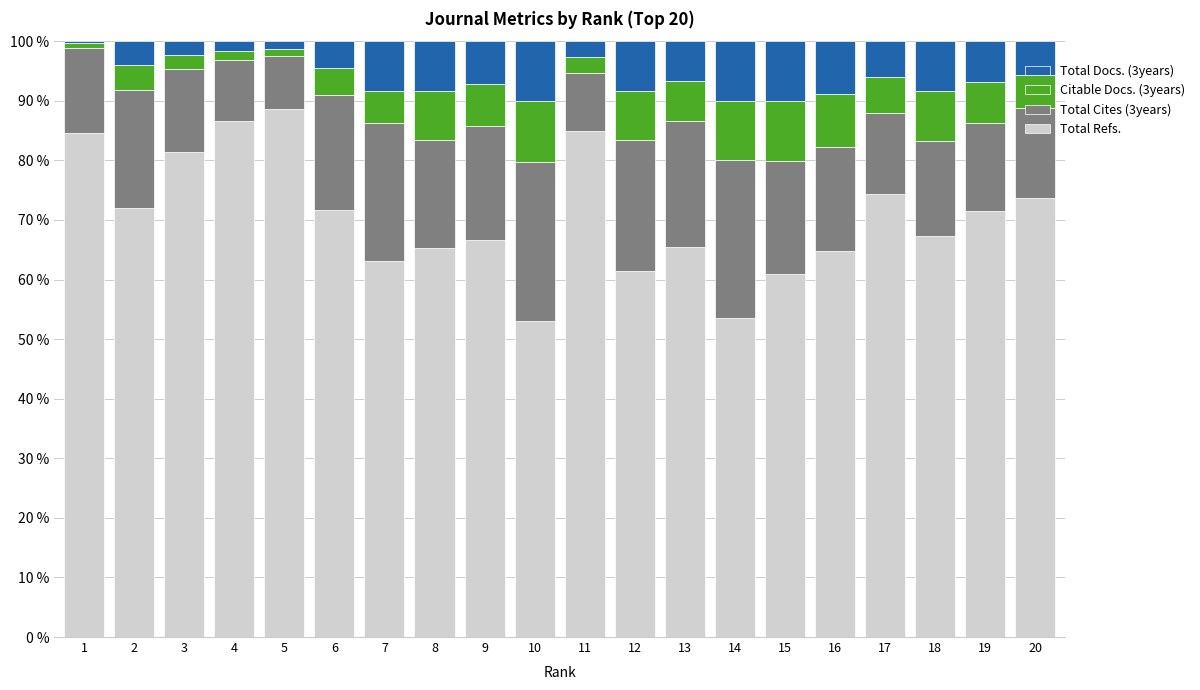

True or false: Total Refs. has a value of 86.5 at 4.

True